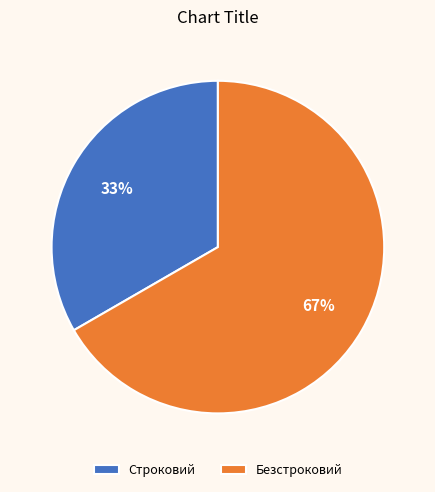

What percentage is the Безстроковий slice, to the nearest percent?

67%